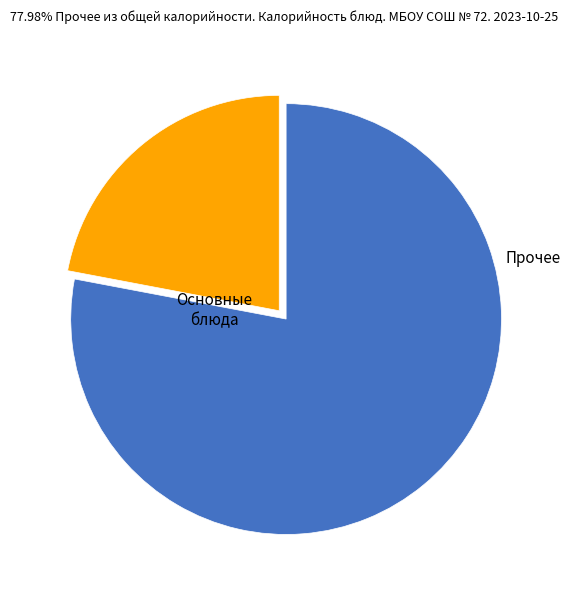

Is there a majority slice in this chart?

Yes